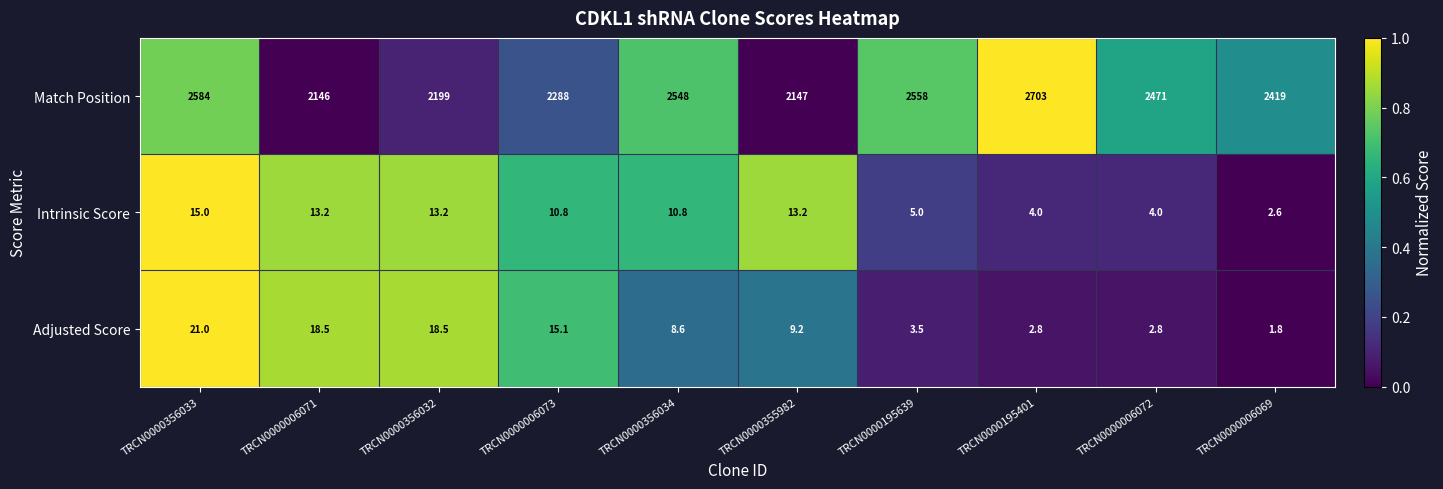

What is the spread (max minus min) of values at TRCN0000356032?

2185.8